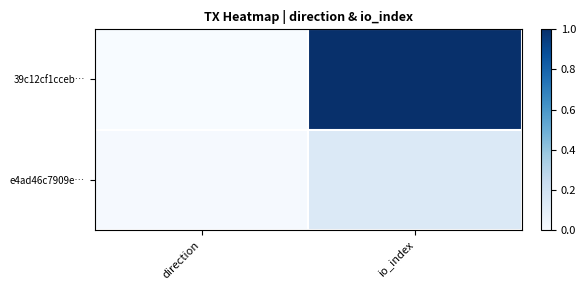

Reading left to right, extract all data points from this chart.

39c12cf1cceb…: direction=0.0	io_index=1.0
e4ad46c7909e…: direction=0.0	io_index=0.1